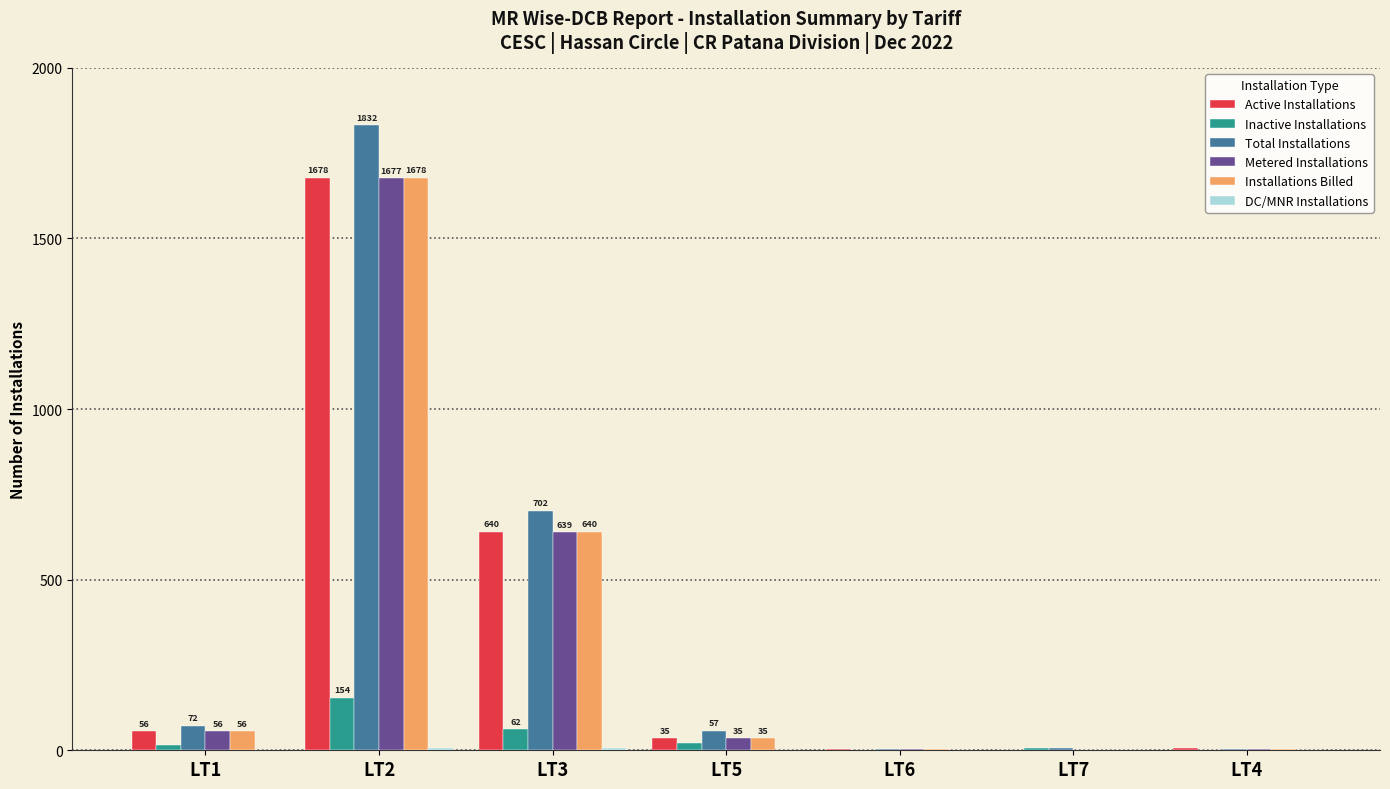

Which category has the highest value in the Metered Installations series?

LT2